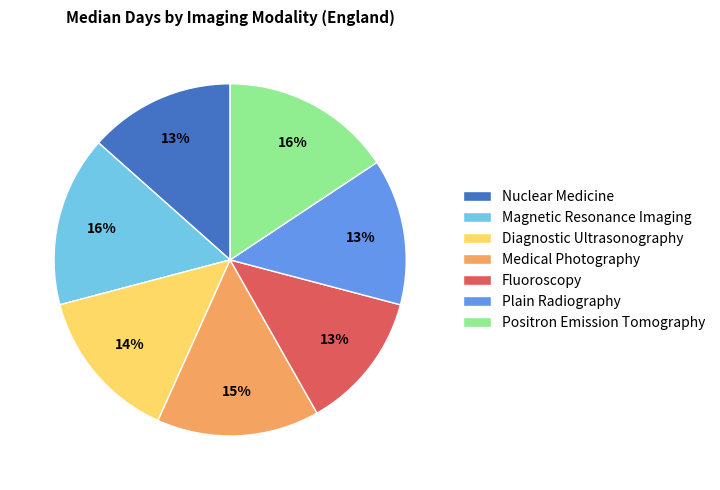

True or false: Medical Photography accounts for 26% of the total.

False